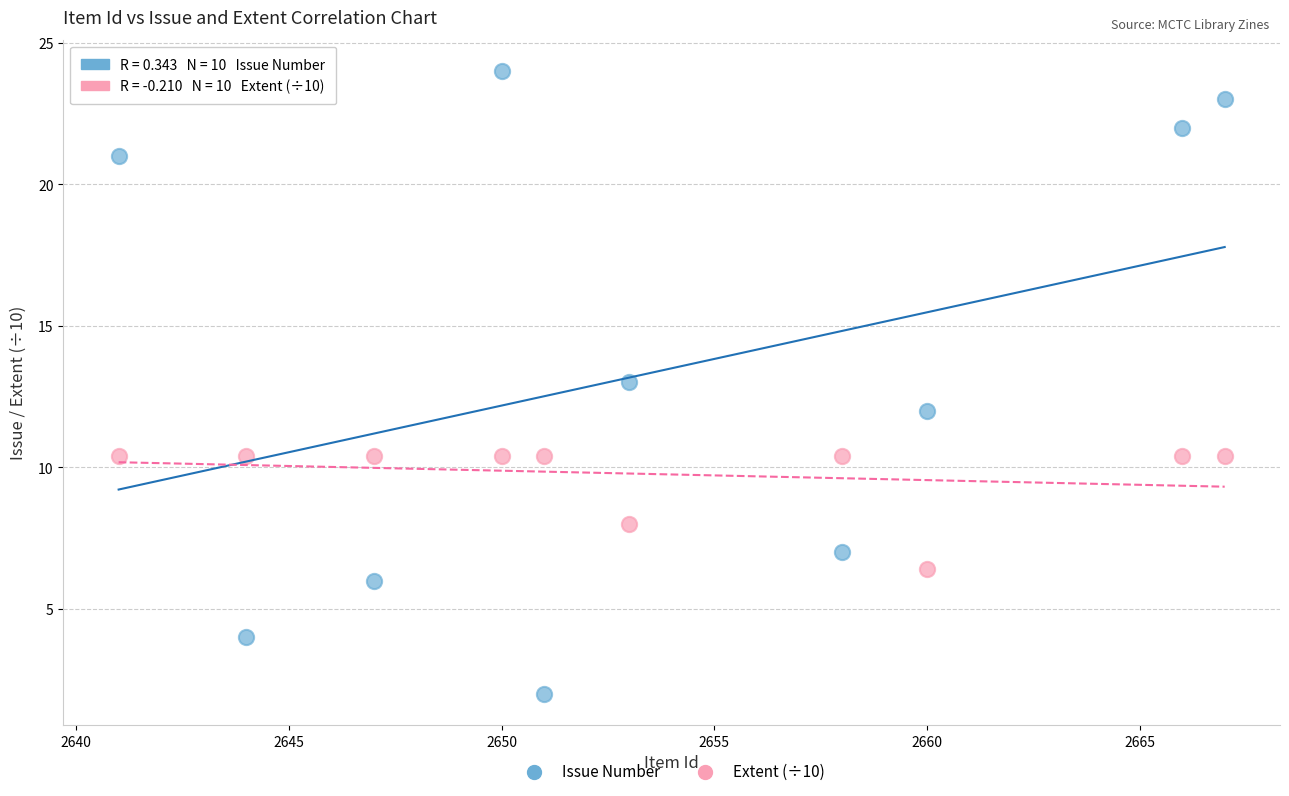

Which series contains the lowest Y value?

Issue Number